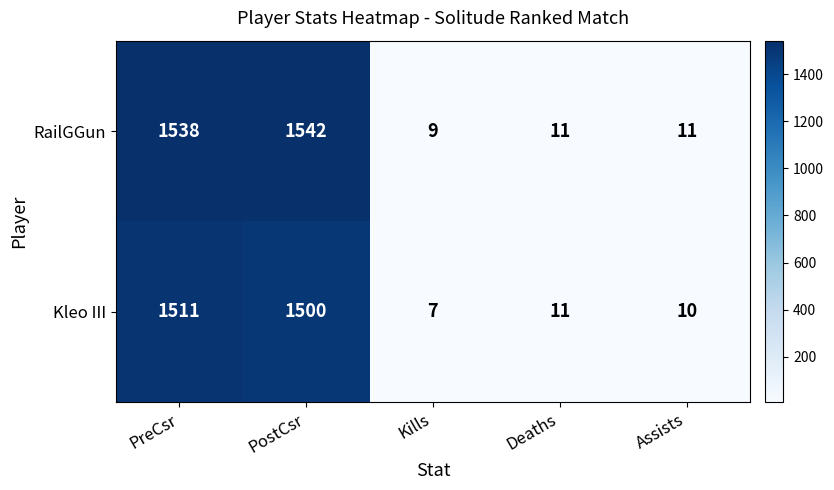

True or false: Kleo III has a value of 14 at Deaths.

False